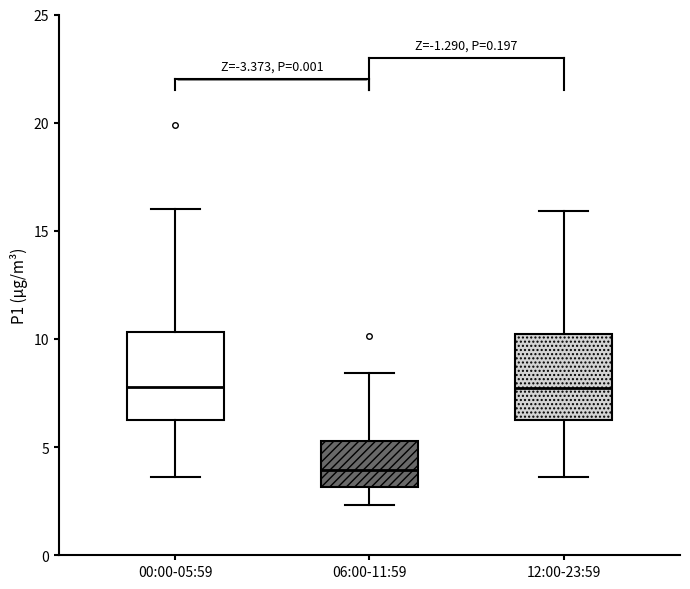

Reading left to right, read every box against the y-axis: the position of its median line, the range the box covers, and the ends of its whiskers. The values are not printed on the chart, so give them approximately, as read against the axis.

00:00-05:59: median 8.0, box 6.0 to 10.5, whiskers 3.5 to 16.0
06:00-11:59: median 4.0, box 3.0 to 5.5, whiskers 2.5 to 8.5
12:00-23:59: median 7.5, box 6.0 to 10.0, whiskers 3.5 to 16.0